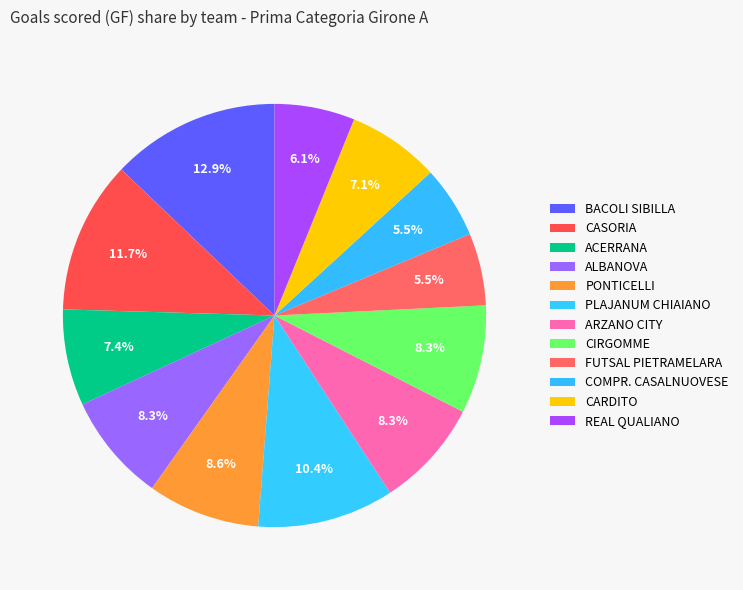

How many segments does this pie chart have?

12